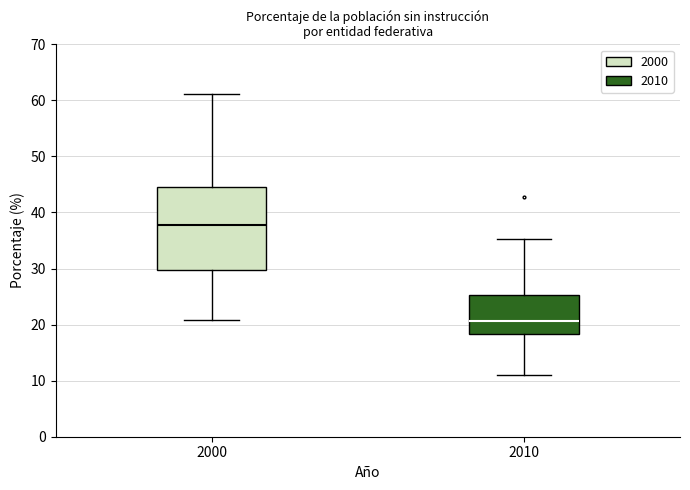

Which box's median line is the lowest?

2010